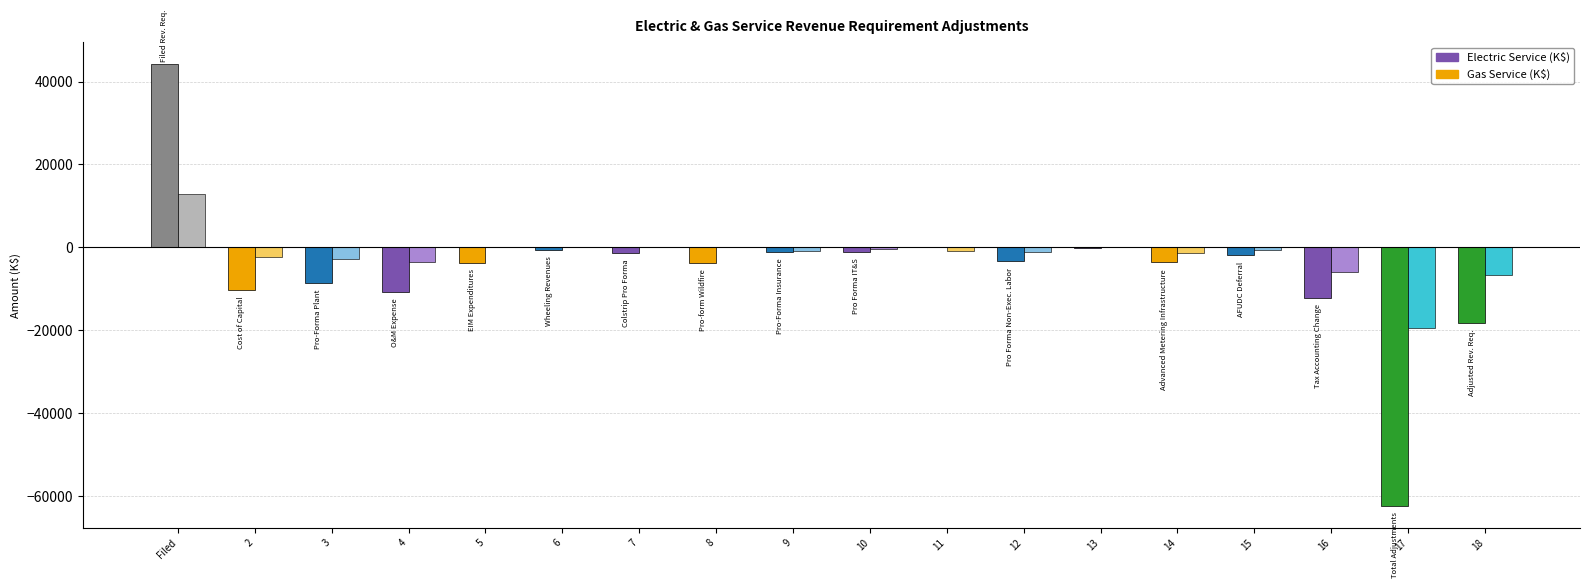

Which series has the largest total across all categories?

Gas Service (K$)